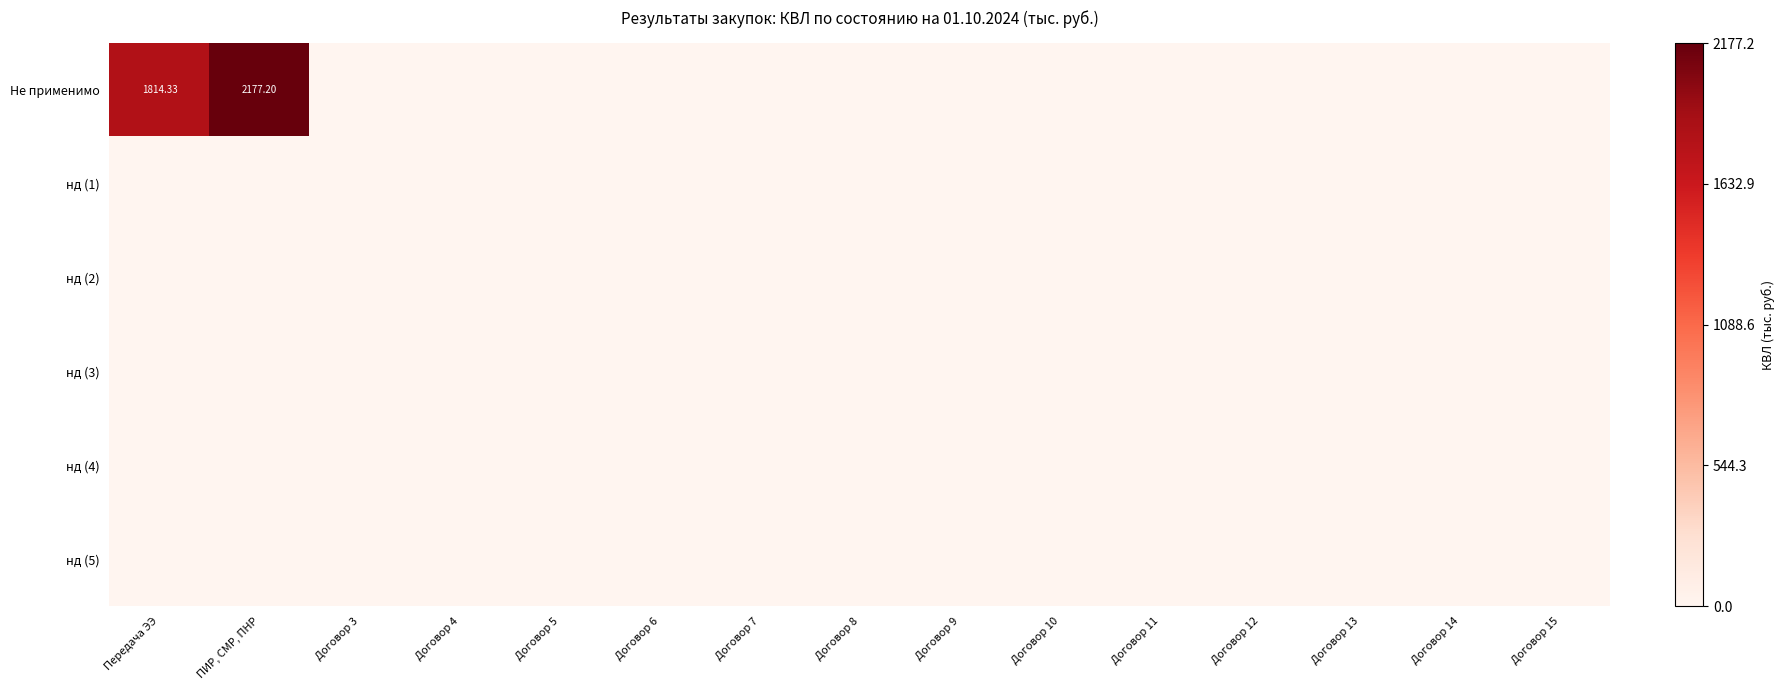

Where is Не применимо nearest to the value 0?

Договор 3